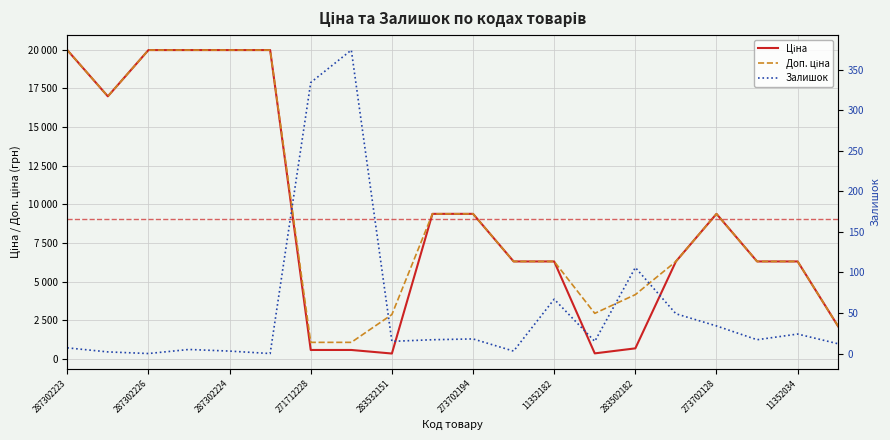

True or false: Залишок and Доп. ціна cross at least once.

False